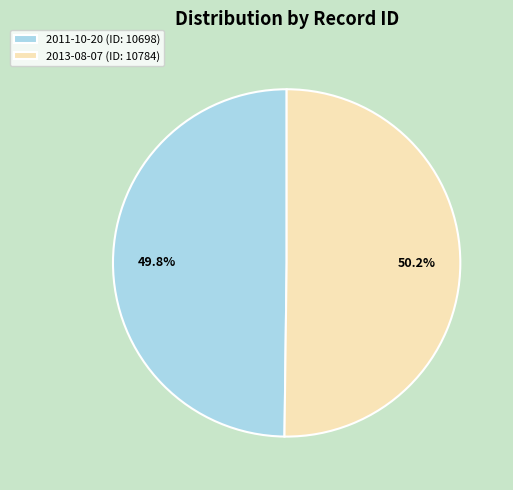

Approximately how many times larger is the value at 2011-10-20 (ID: 10698) compared to 2013-08-07 (ID: 10784)?

1.0